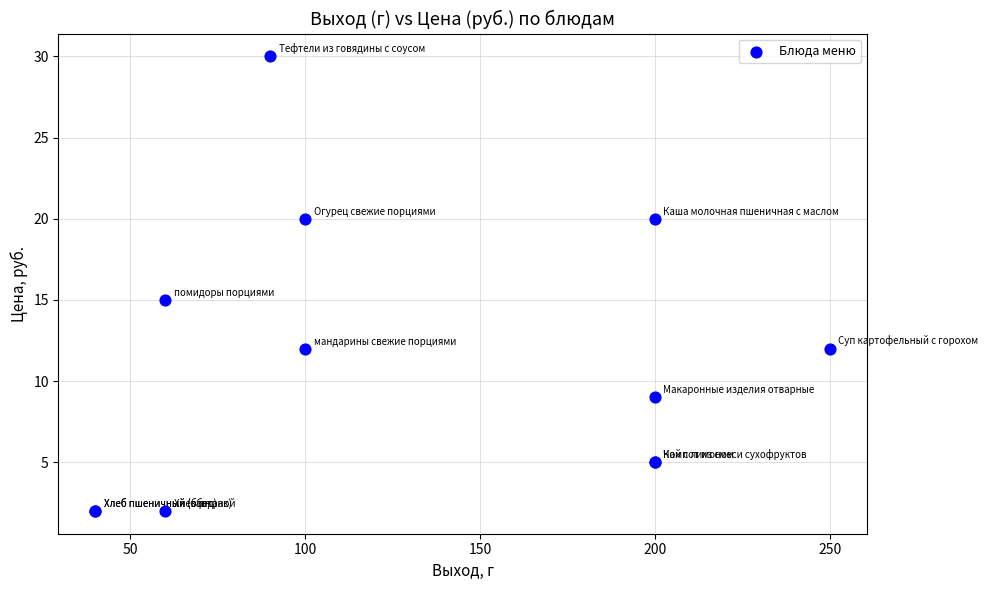

What Y value in the scatter plot is closest to 16?

15